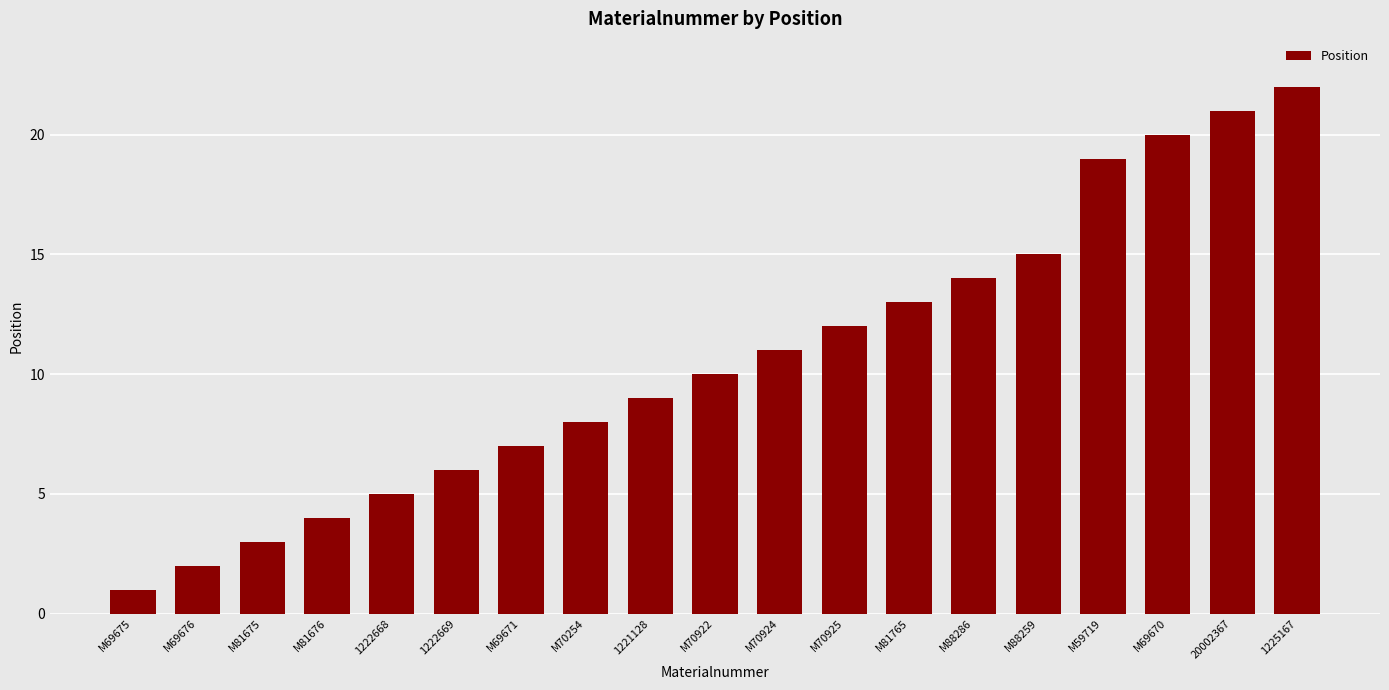

True or false: the data shows 22 at 1225167.

True